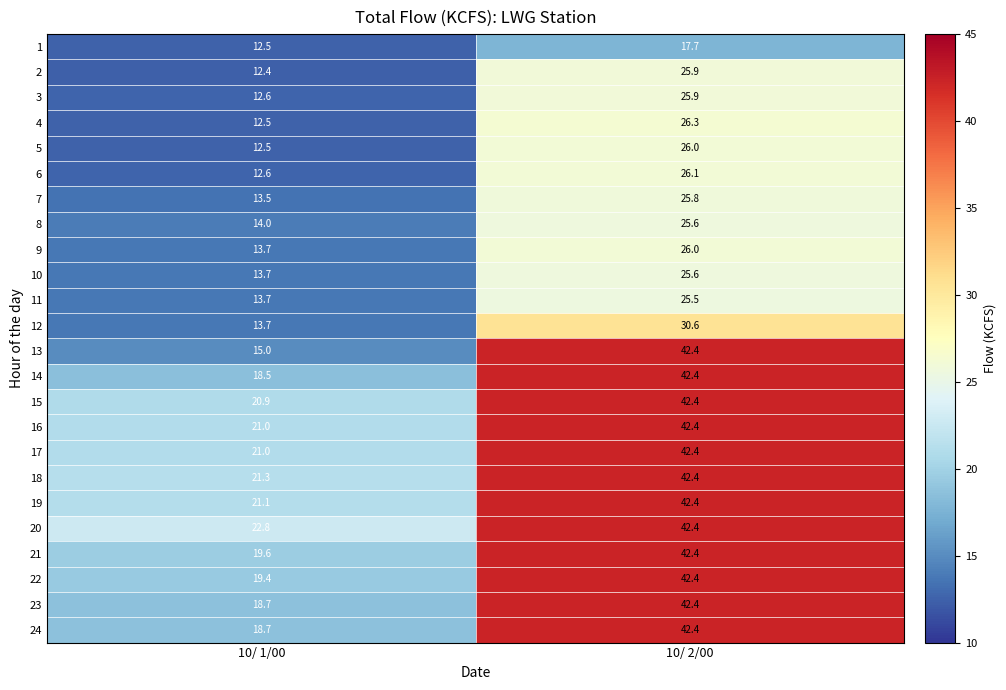

What is the approximate value of 4 at 10/ 1/00?

12.5